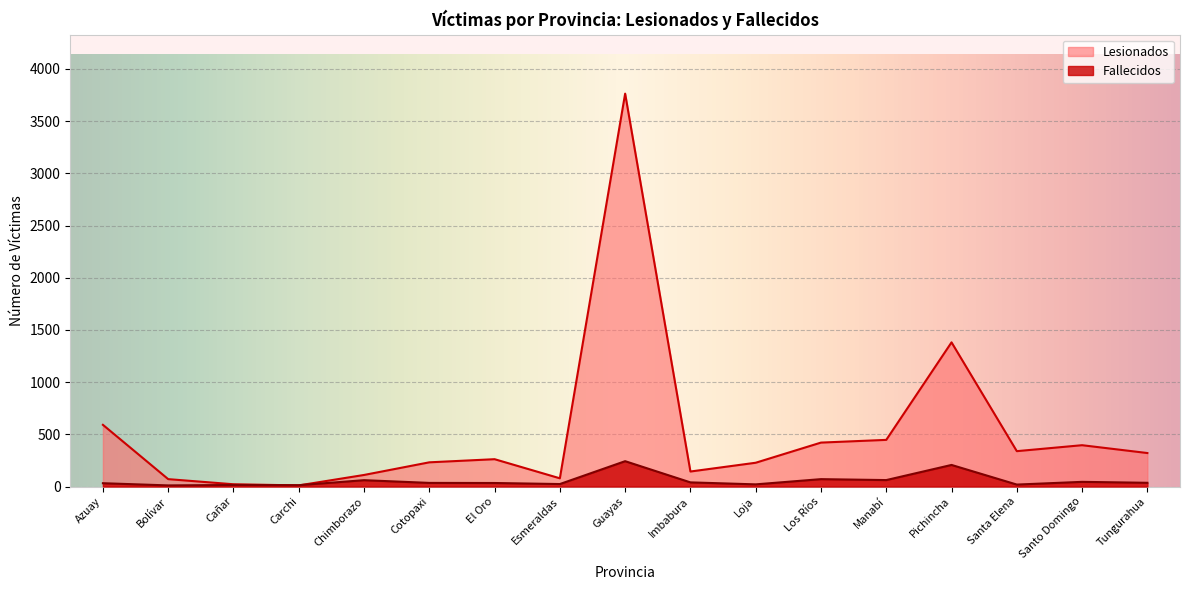

Where do Fallecidos and Lesionados first cross each other?

Cañar and Carchi